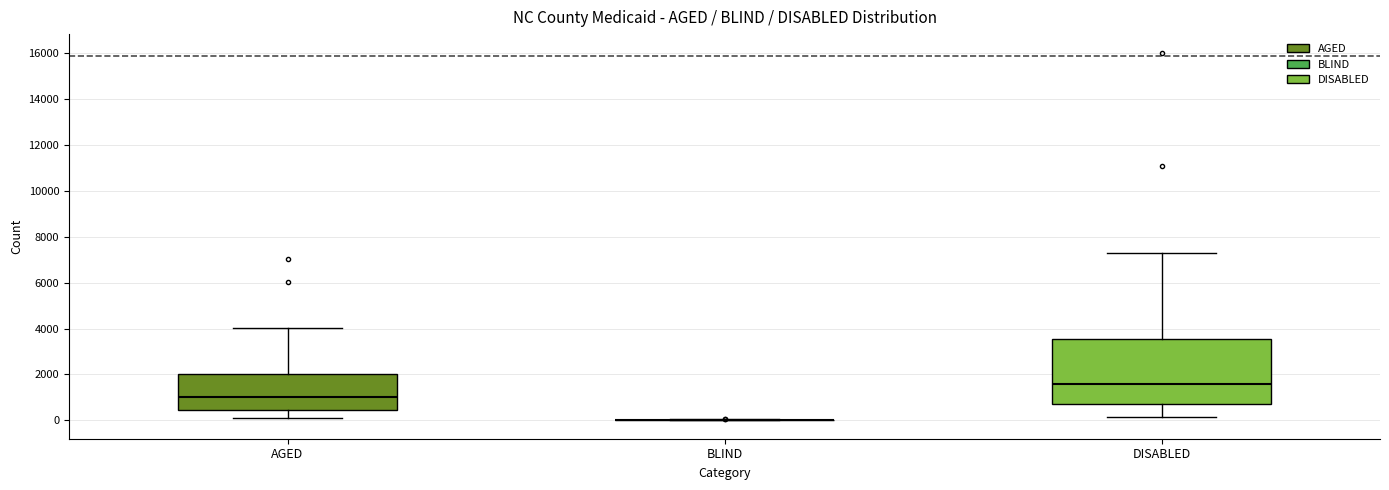

Where is the upper edge of the box for DISABLED on the y-axis? The values are not printed on the chart, so give them approximately, as read against the axis.

3600